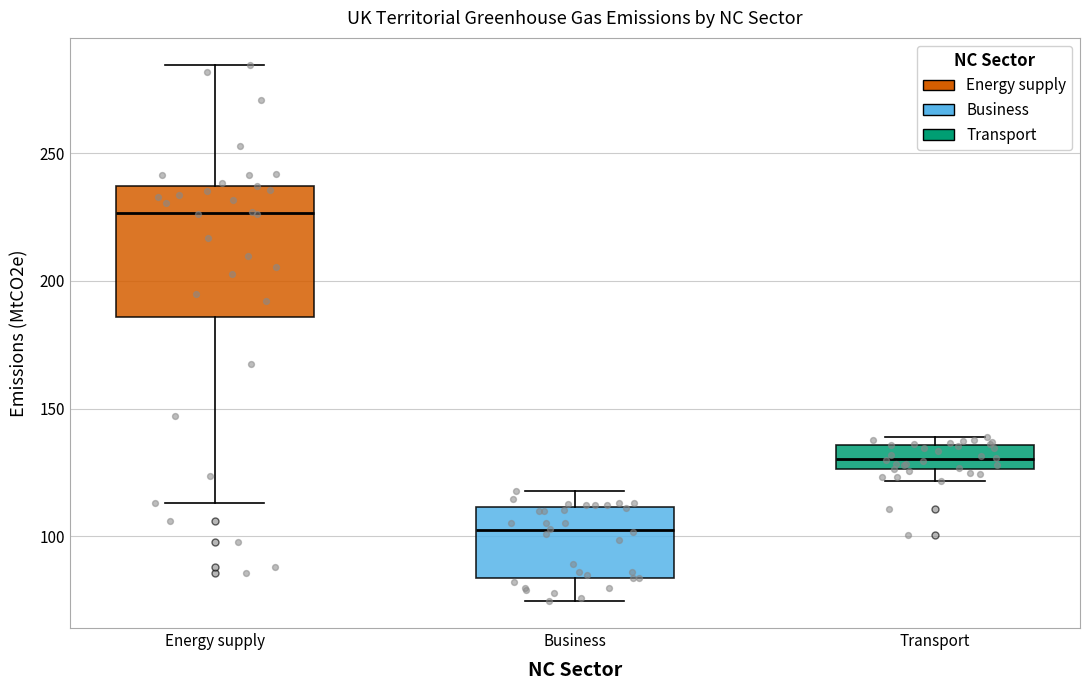

Comparing the boxes themselves (not the whiskers), which one is the tallest?

Energy supply